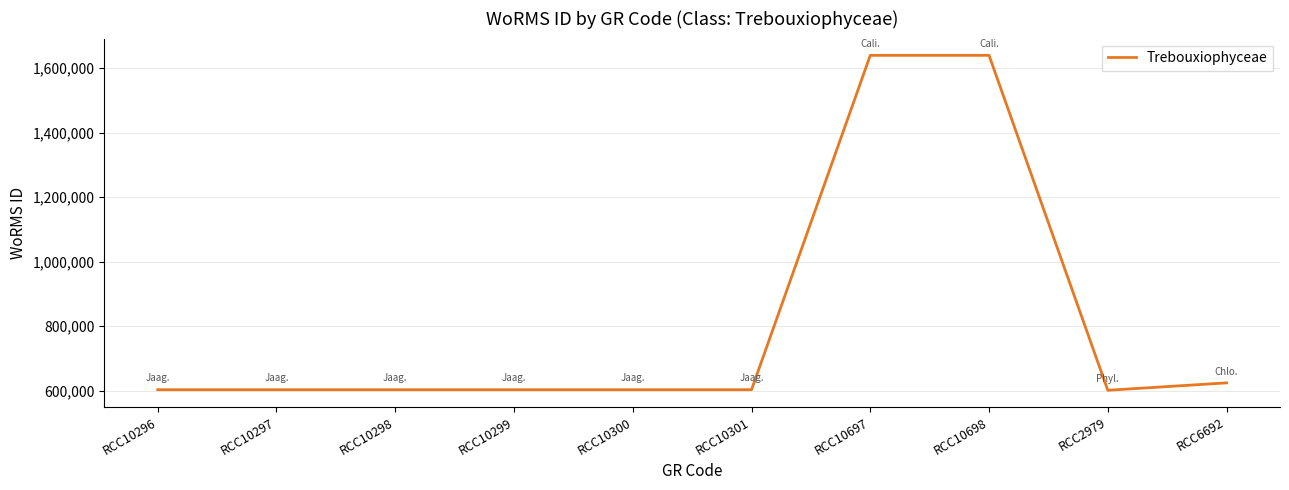

What is the difference between the values at RCC10697 and RCC10298?

1036768